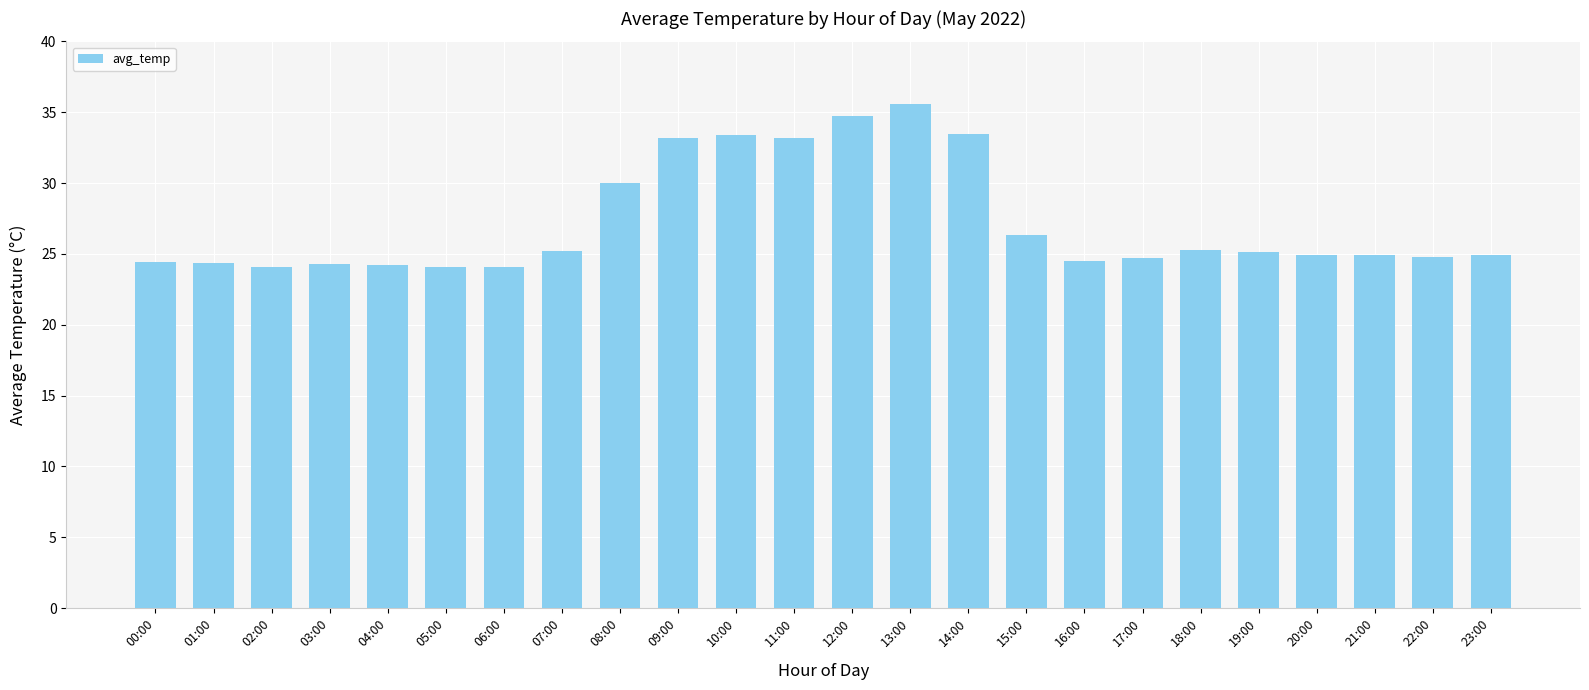

The chart shows a value of 24.1 at 05:00. True or false?

True